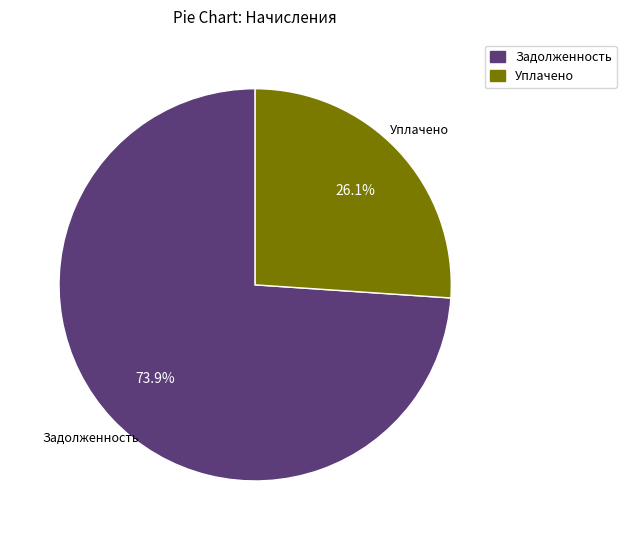

Approximately how many times larger is the value at Задолженность compared to Уплачено?

2.8